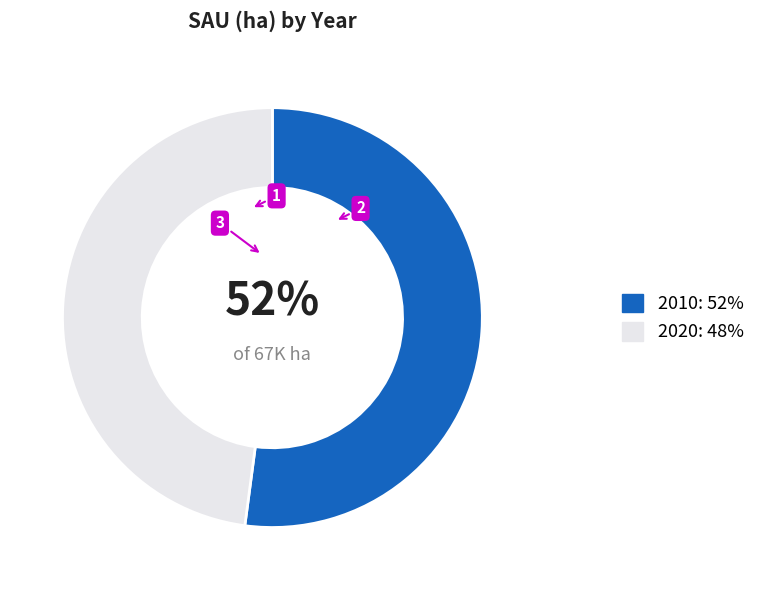

True or false: 2010: 52% accounts for 60% of the total.

False